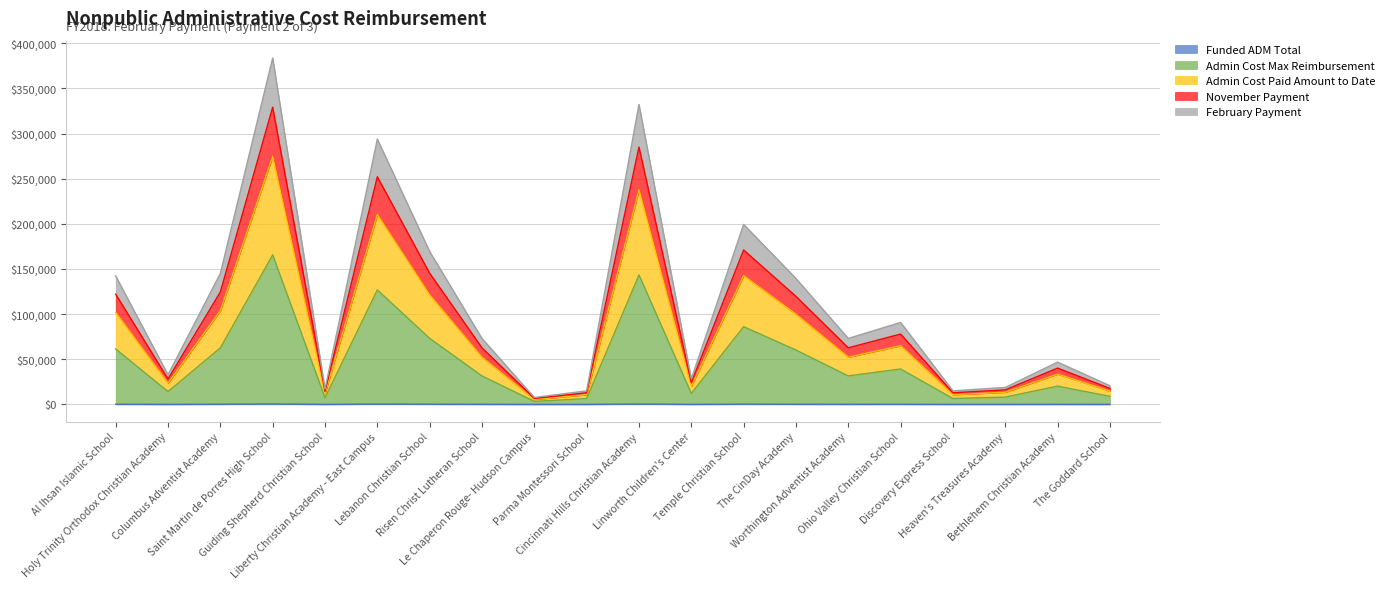

True or false: Funded ADM Total and November Payment cross at least once.

False